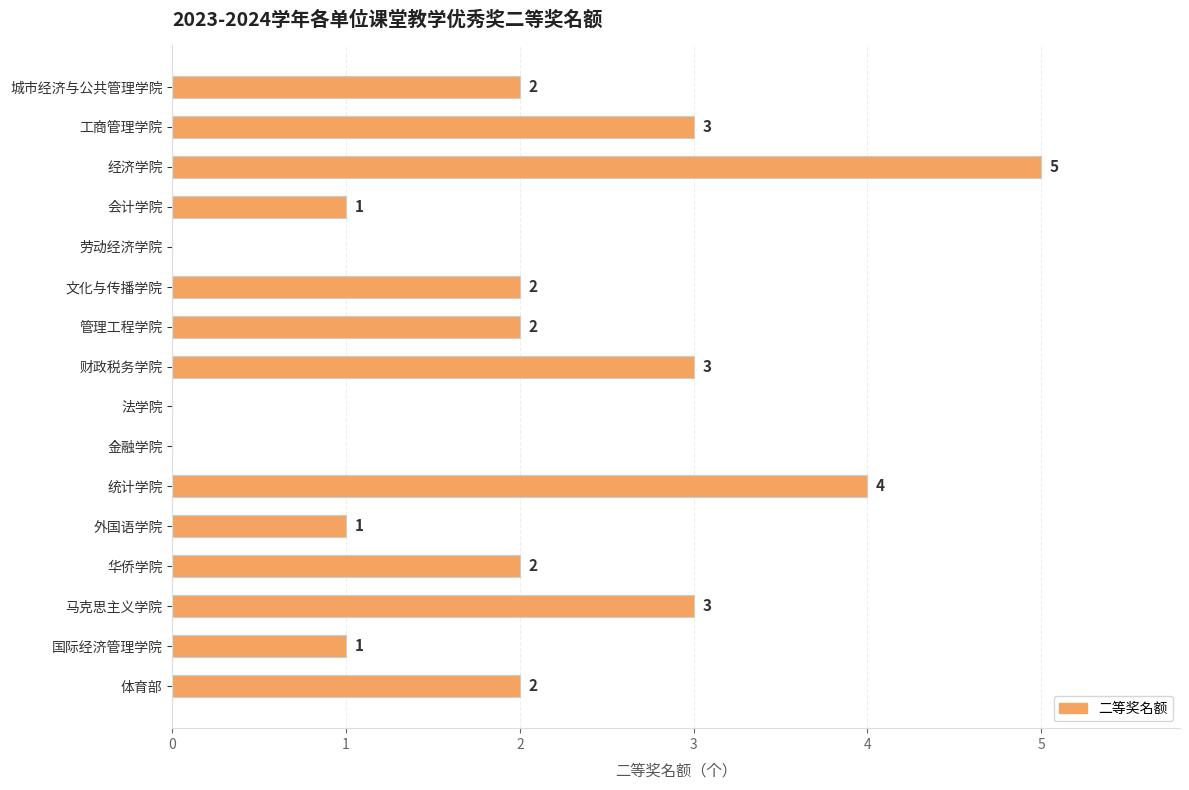

What is the sum of all values?

31